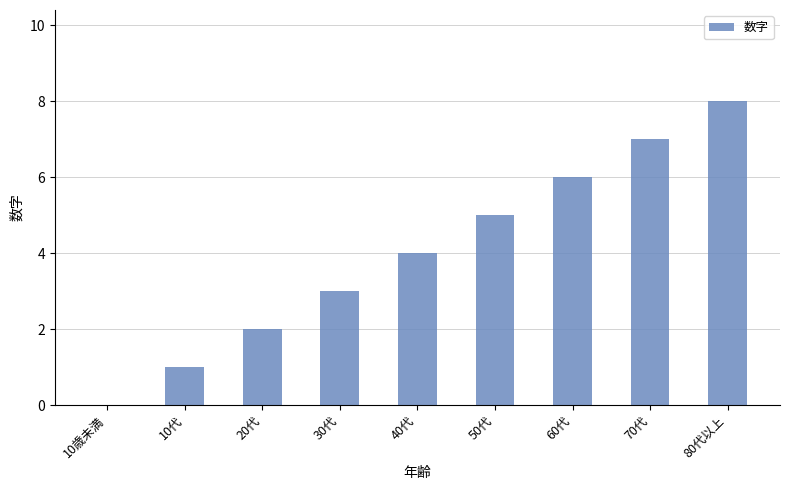

What is the sum of all values?

36